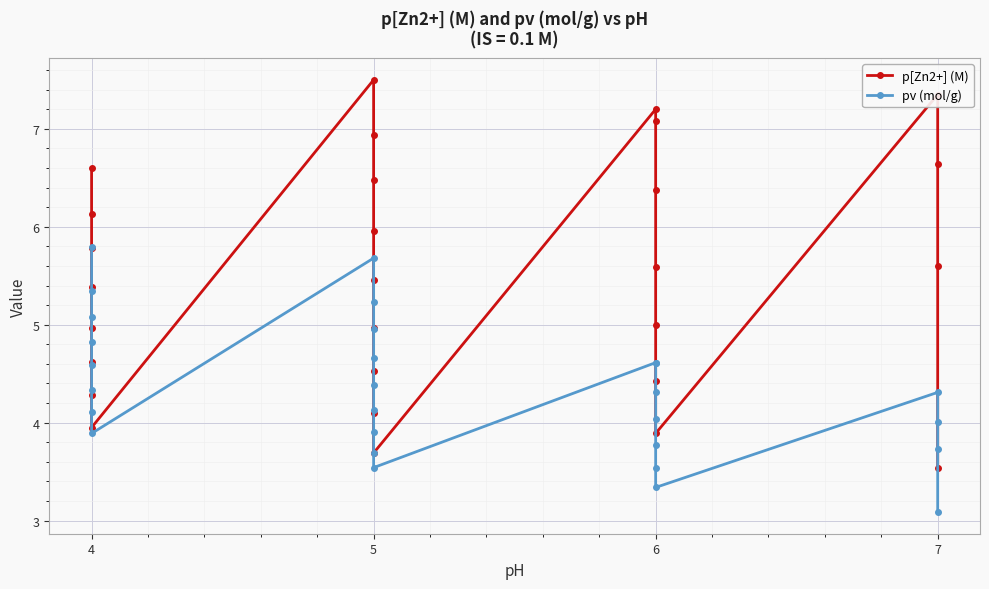

How many values in the p[Zn2+] (M) series are below 5?

11